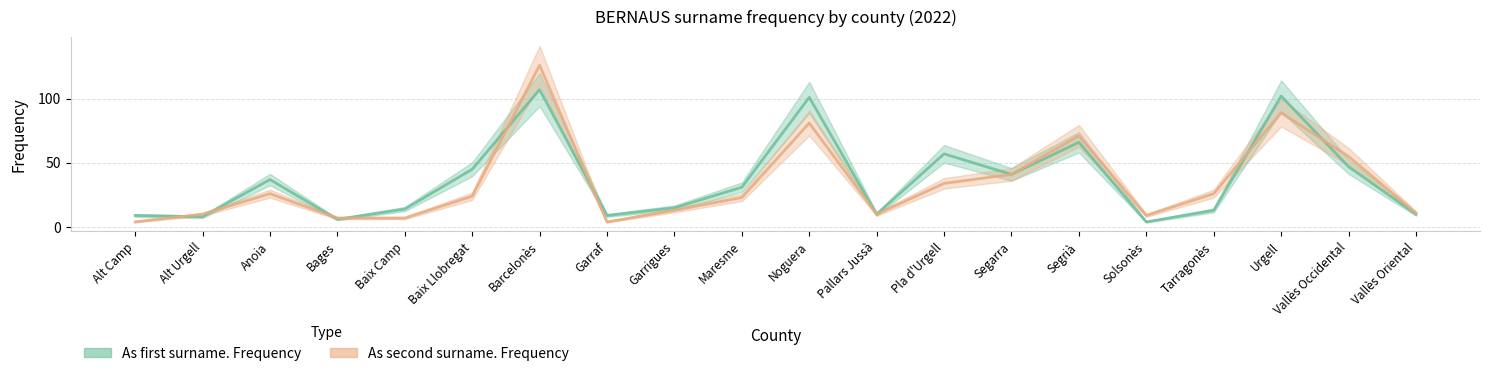

Does the chart display data point markers on the line(s)?

No